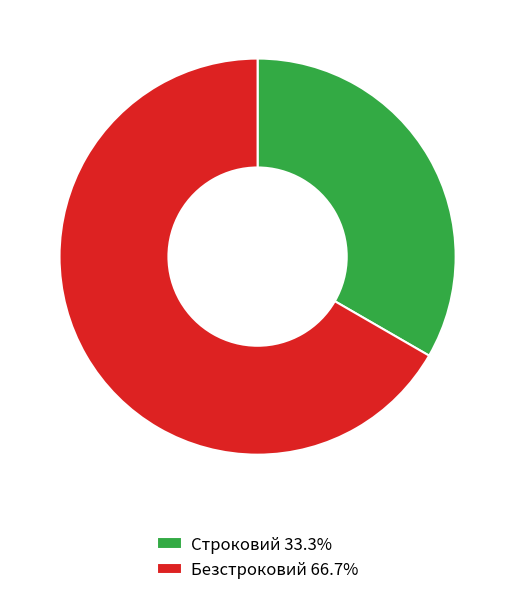

Which slice is the largest?

Безстроковий